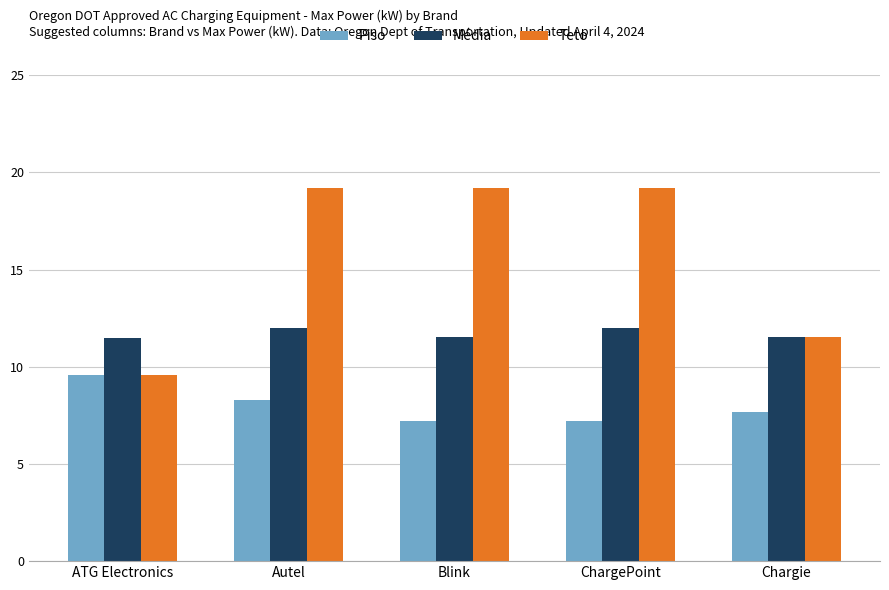

List the series in order of their overall mean, highest first.

Teto, Média, Piso